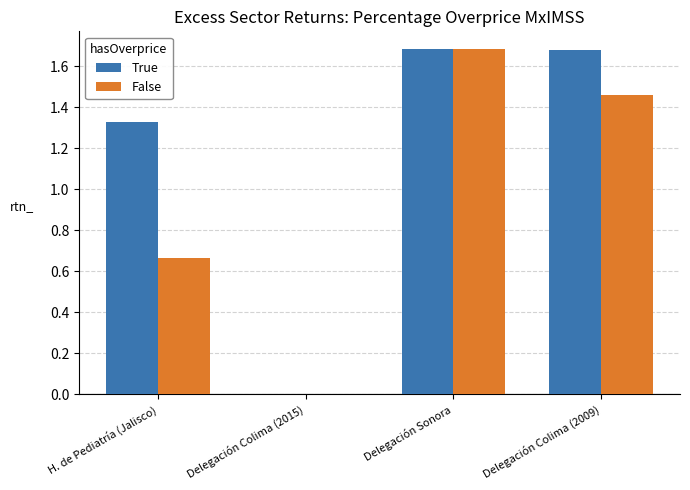

How many distinct data groups are displayed?

2